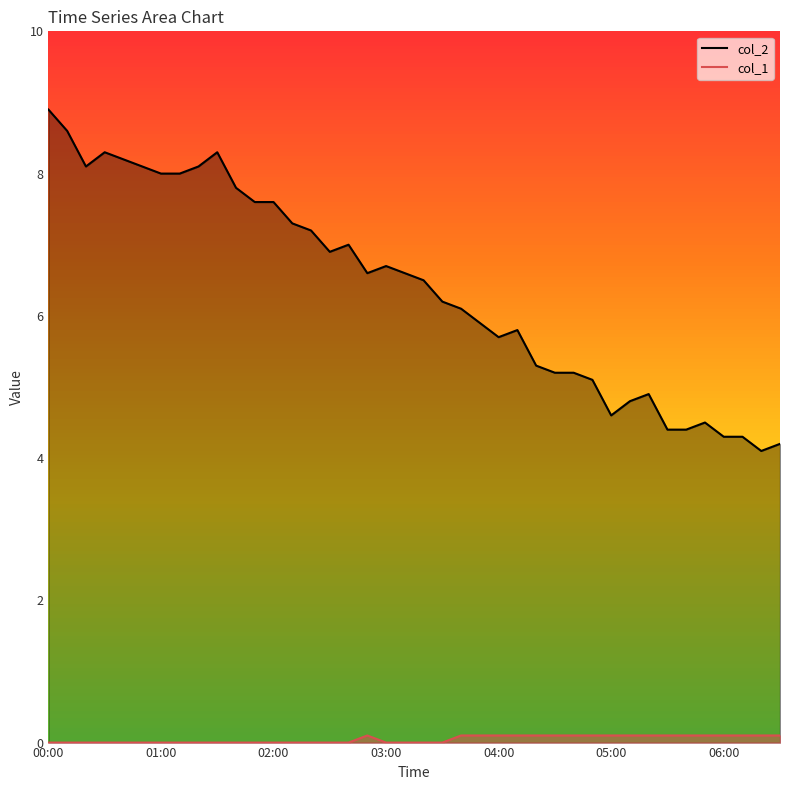

In col_1, how many points are higher than both neighbors (excluding endpoints)?

1